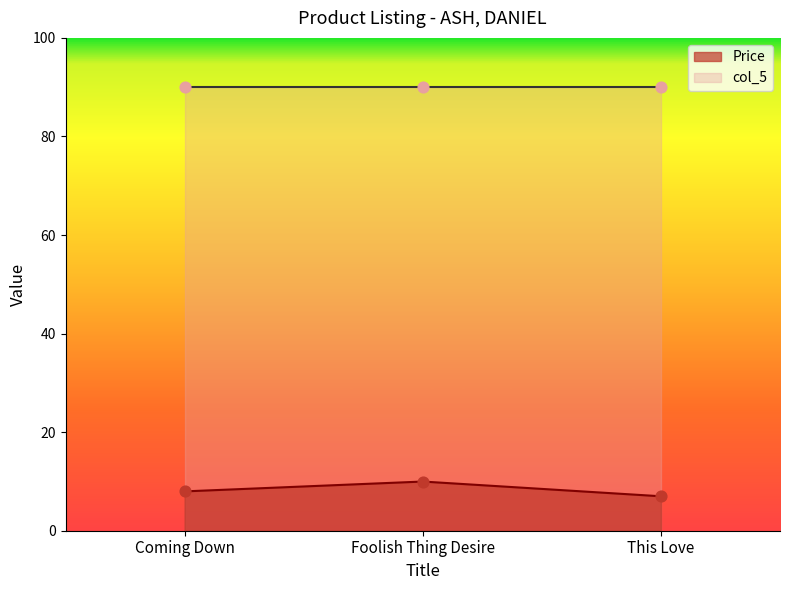

Between This Love and Coming Down, which is larger?

Coming Down